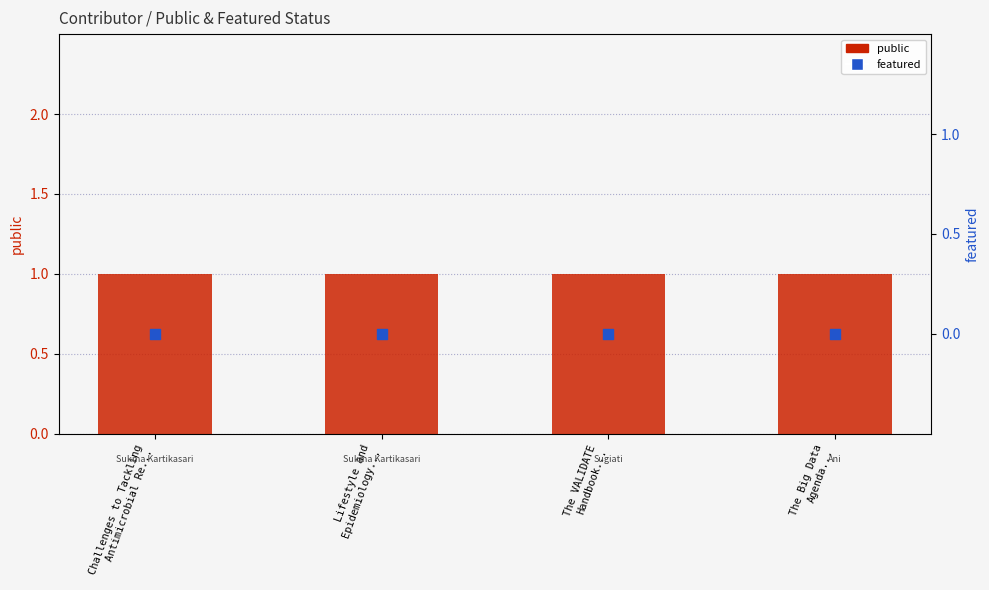

At which category is the sum across all series the highest?

Challenges to Tackling
Antimicrobial Re...